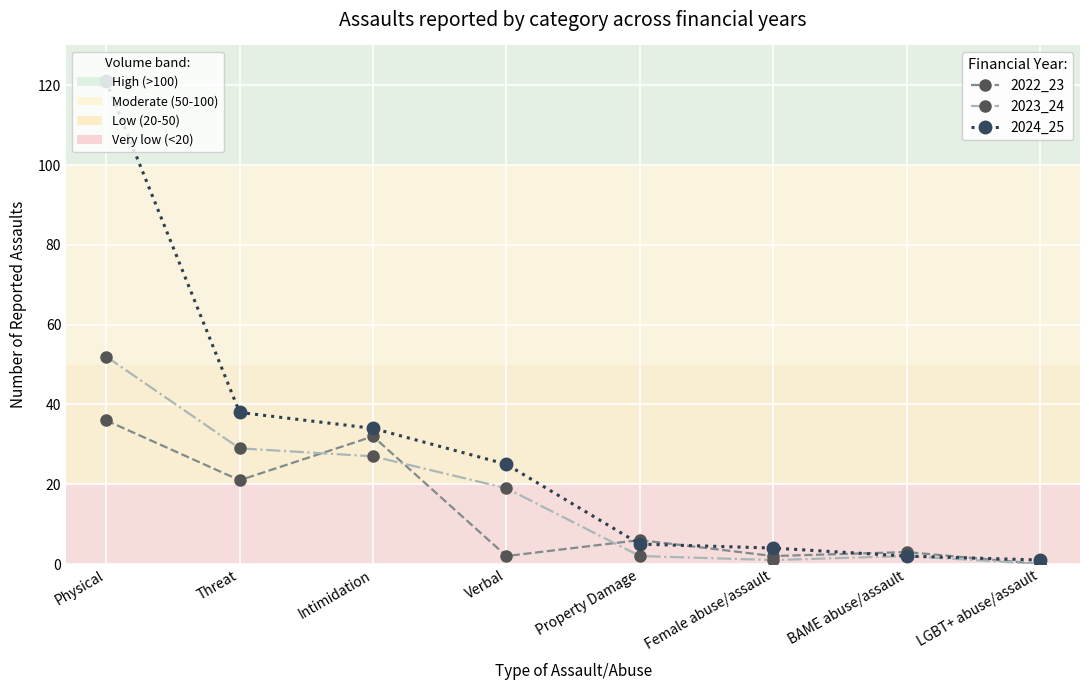

At which category does the chart reach its peak across all series?

Physical